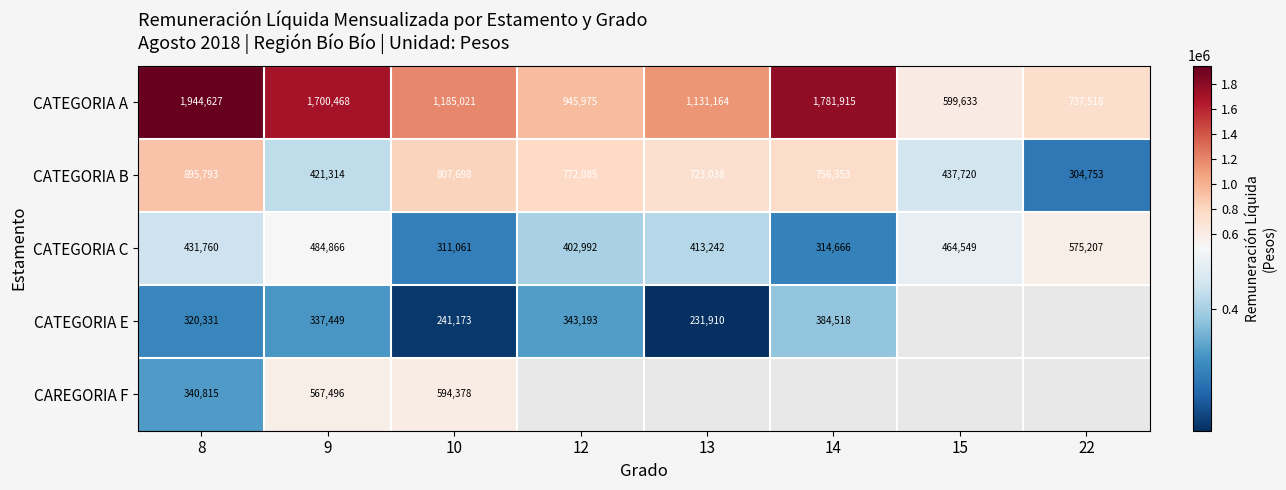

Where is CATEGORIA B nearest to the value 600273?

13